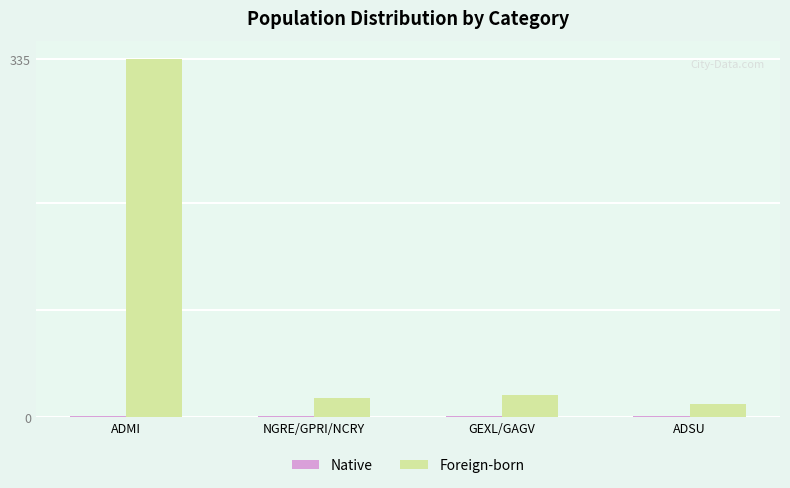

Which category has the highest value across all series?

ADMI